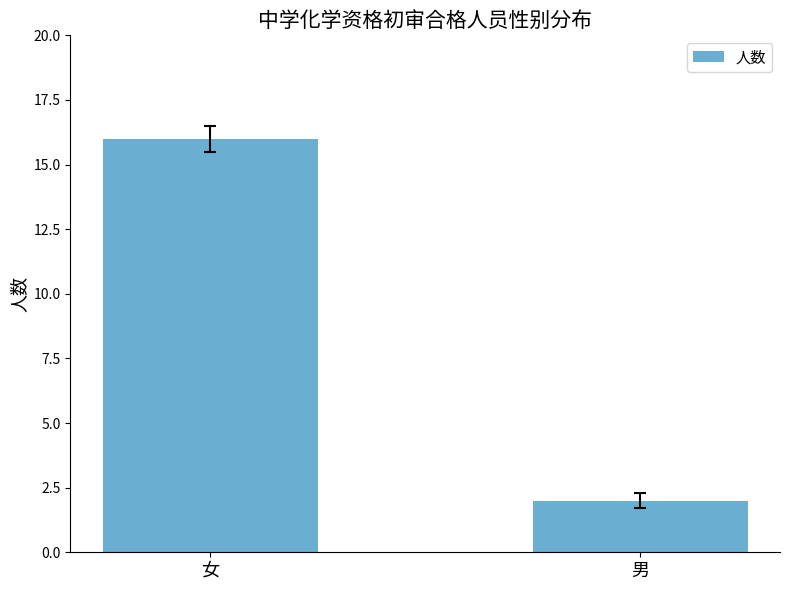

How many values are below 16?

1